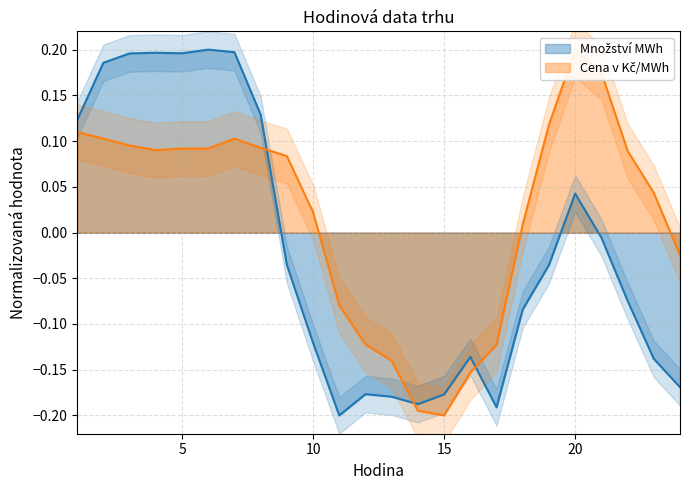

What are all the series names shown in the legend?

Množství MWh, Cena v Kč/MWh